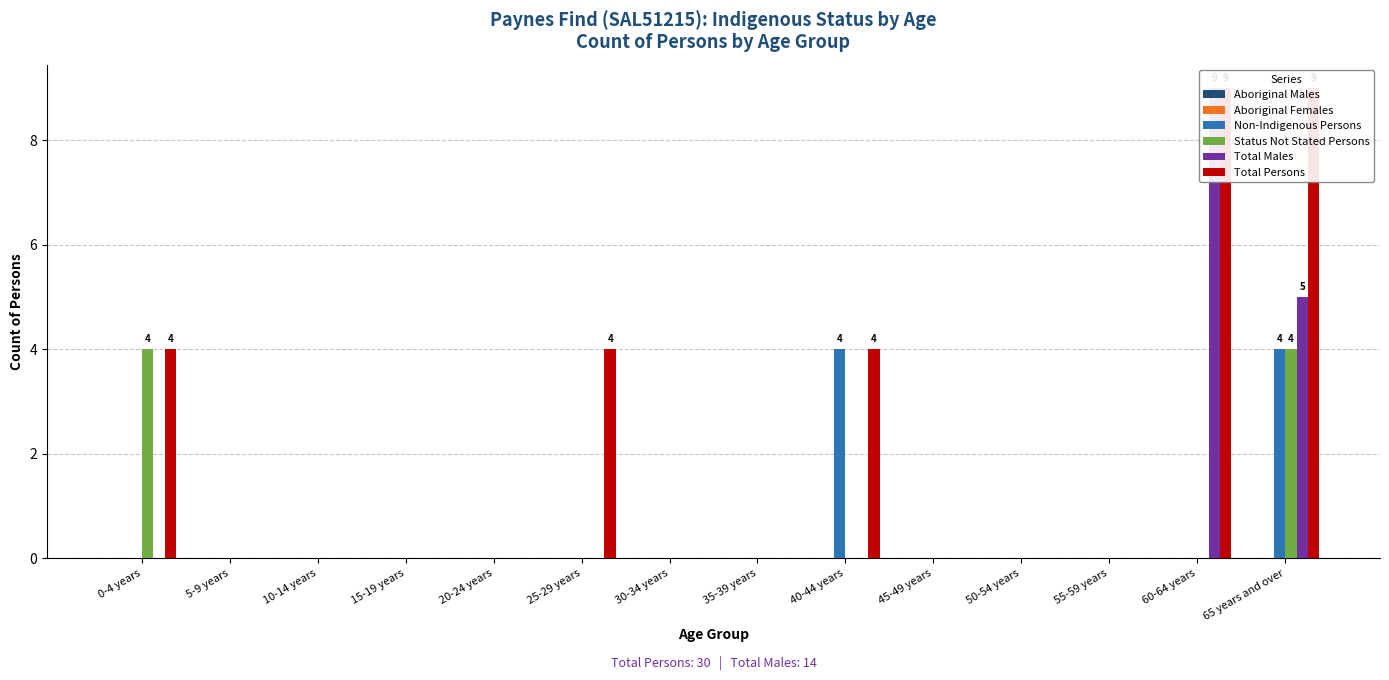

The value of Non-Indigenous Persons at 10-14 years is 2. True or false?

False